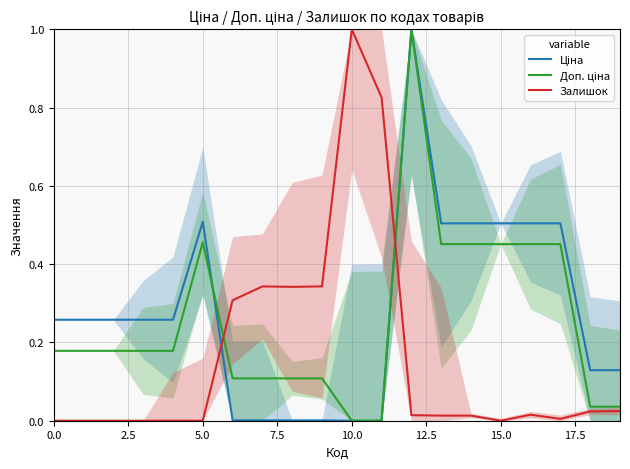

The Залишок series shows 1.0 at 10.0. True or false?

True